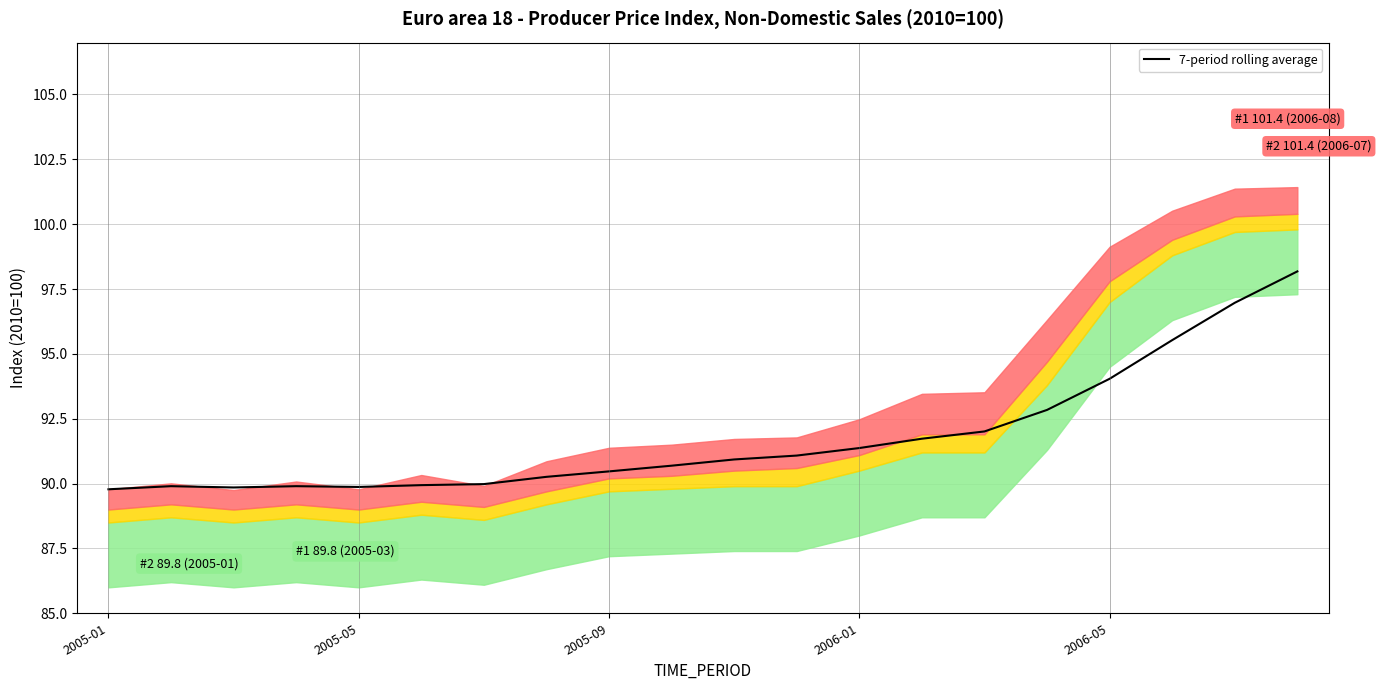

Approximately how many times larger is the value at 6 compared to 11?

1.0